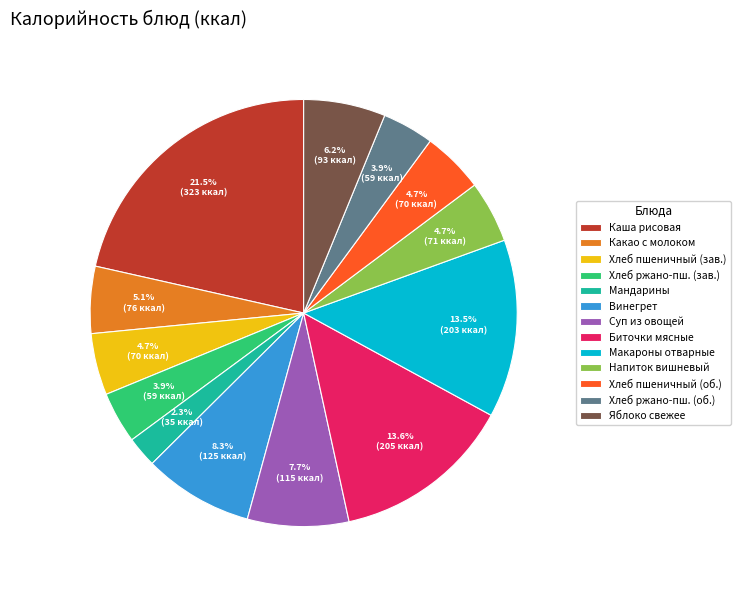

What is the ratio of the value at Суп из овощей to the value at Хлеб пшеничный (зав.)?

1.6